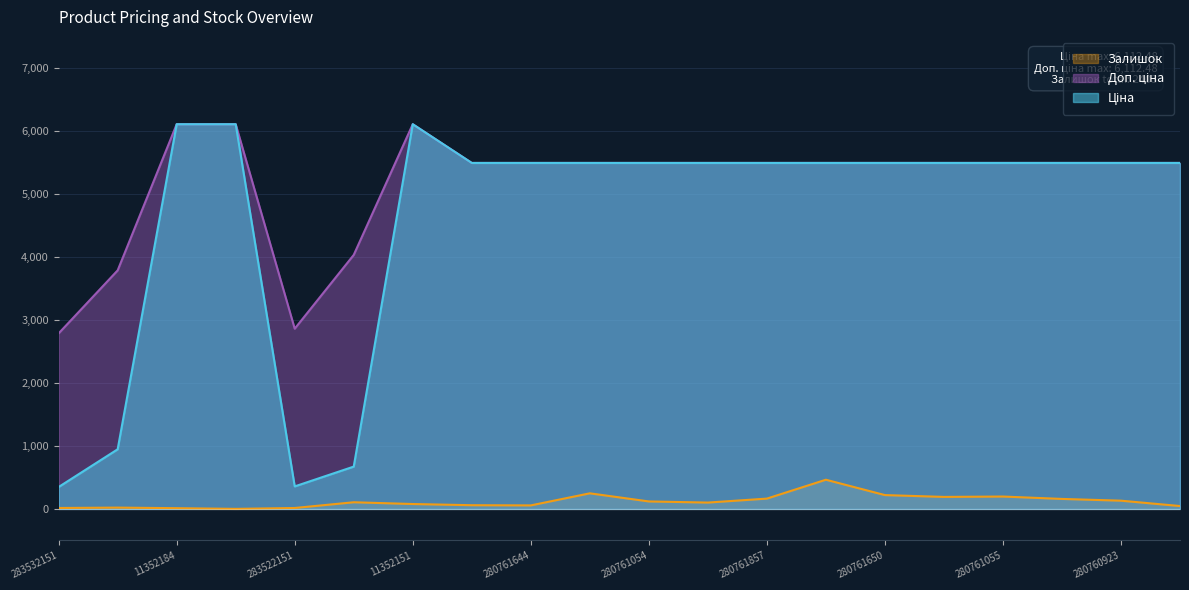

At which category does Залишок reach its first local peak?

283892151